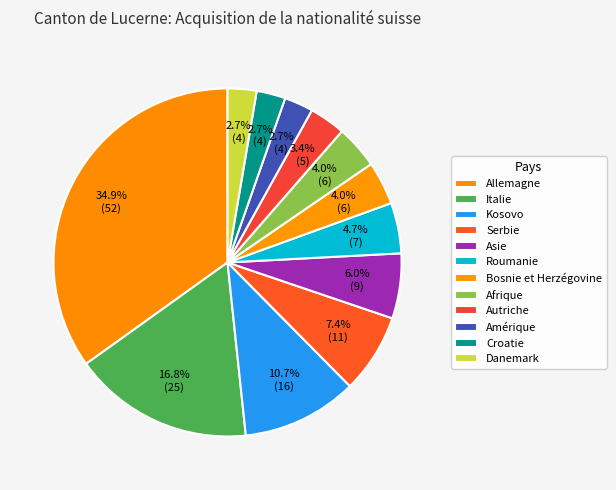

Is Serbie the majority of the pie?

No